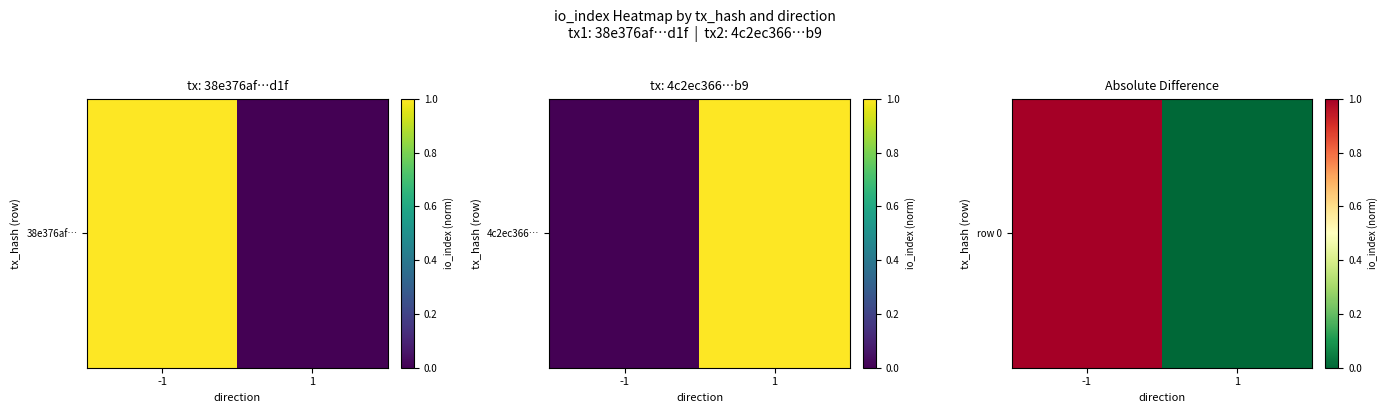

Count the values in the range 0 to 1.

2